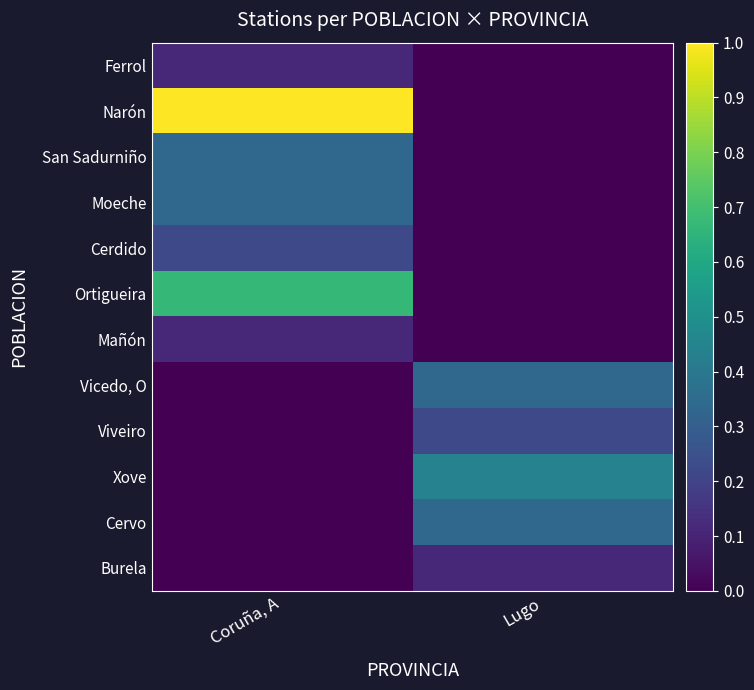

Reading left to right, list all the values displayed in this chart.

Ferrol: Coruña, A=0.1	Lugo=0.0
Narón: Coruña, A=1.0	Lugo=0.0
San Sadurniño: Coruña, A=0.3	Lugo=0.0
Moeche: Coruña, A=0.3	Lugo=0.0
Cerdido: Coruña, A=0.2	Lugo=0.0
Ortigueira: Coruña, A=0.7	Lugo=0.0
Mañón: Coruña, A=0.1	Lugo=0.0
Vicedo, O: Coruña, A=0.0	Lugo=0.3
Viveiro: Coruña, A=0.0	Lugo=0.2
Xove: Coruña, A=0.0	Lugo=0.4
Cervo: Coruña, A=0.0	Lugo=0.3
Burela: Coruña, A=0.0	Lugo=0.1